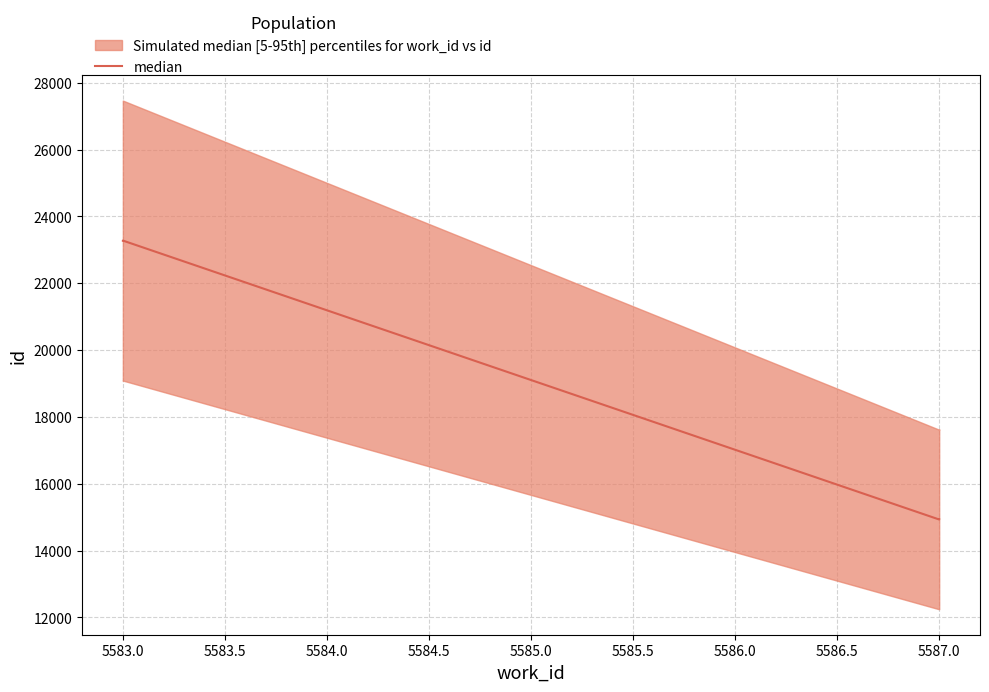

Between 5583.0 and 5587.0, which is larger?

5583.0